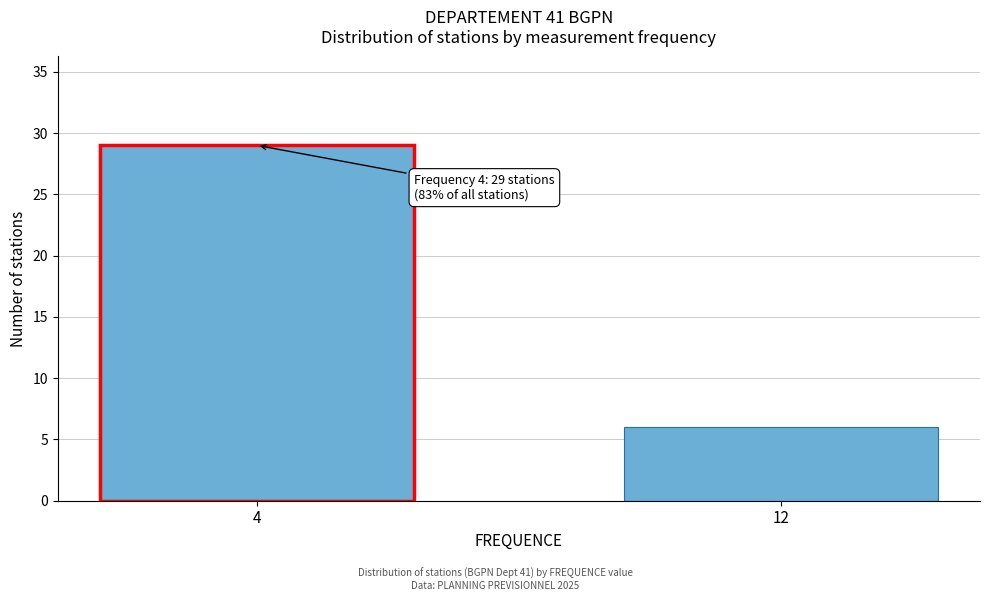

Reading left to right, what are all the values shown in this chart?

4=29	12=6